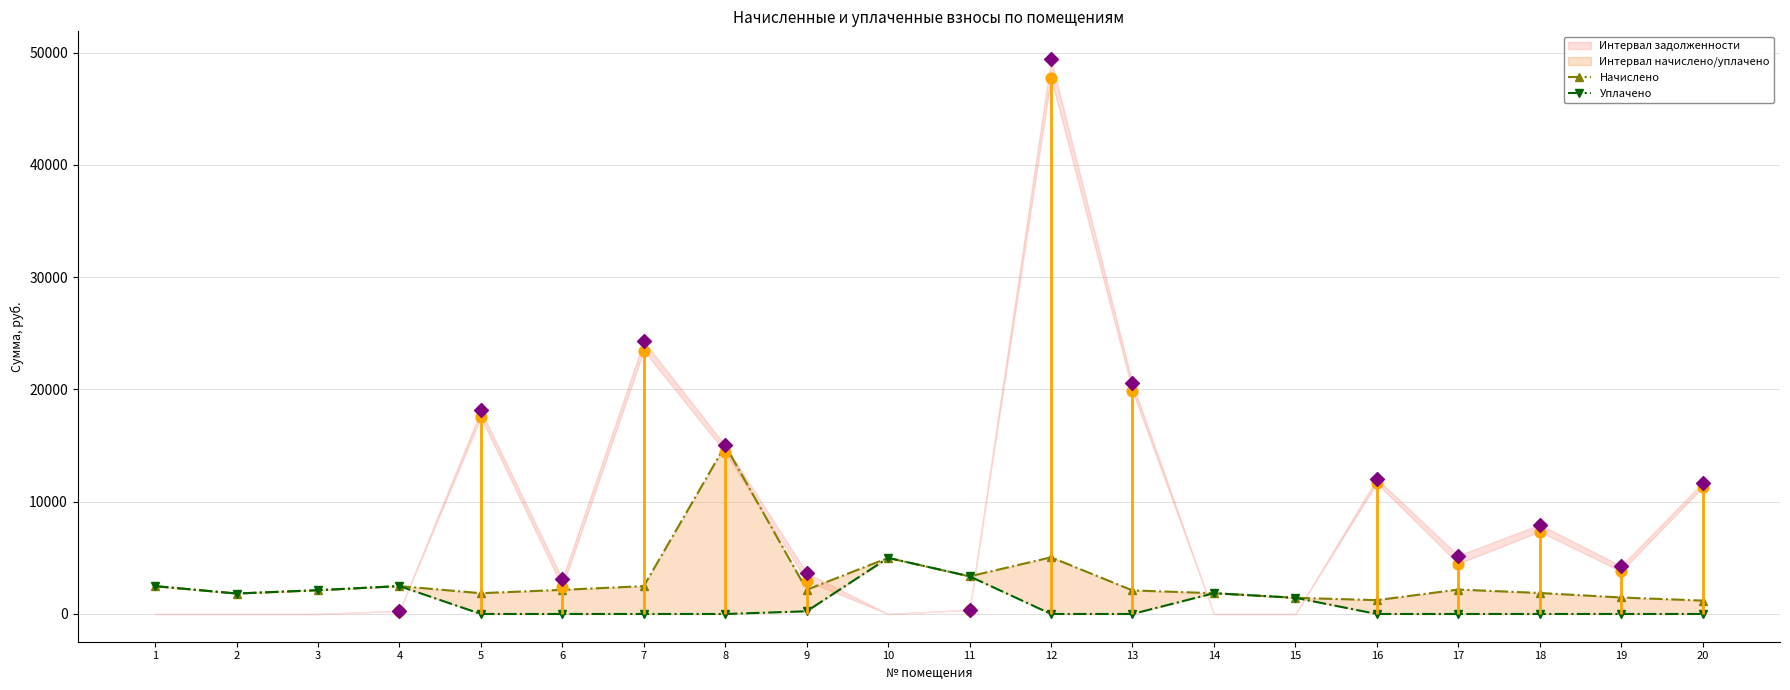

At which category is the sum across all series the highest?

8